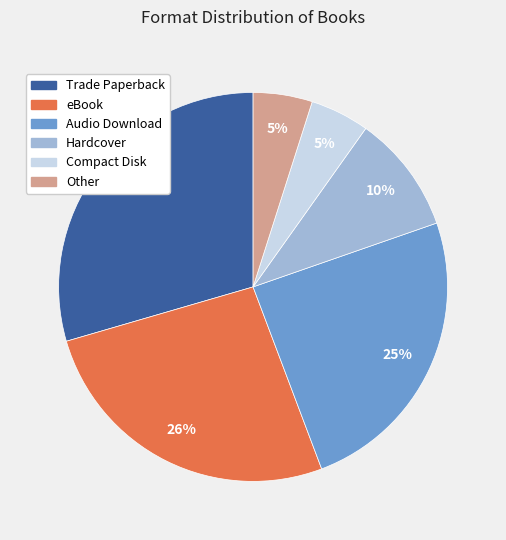

Do Trade Paperback and Audio Download together represent more than half of the pie?

Yes